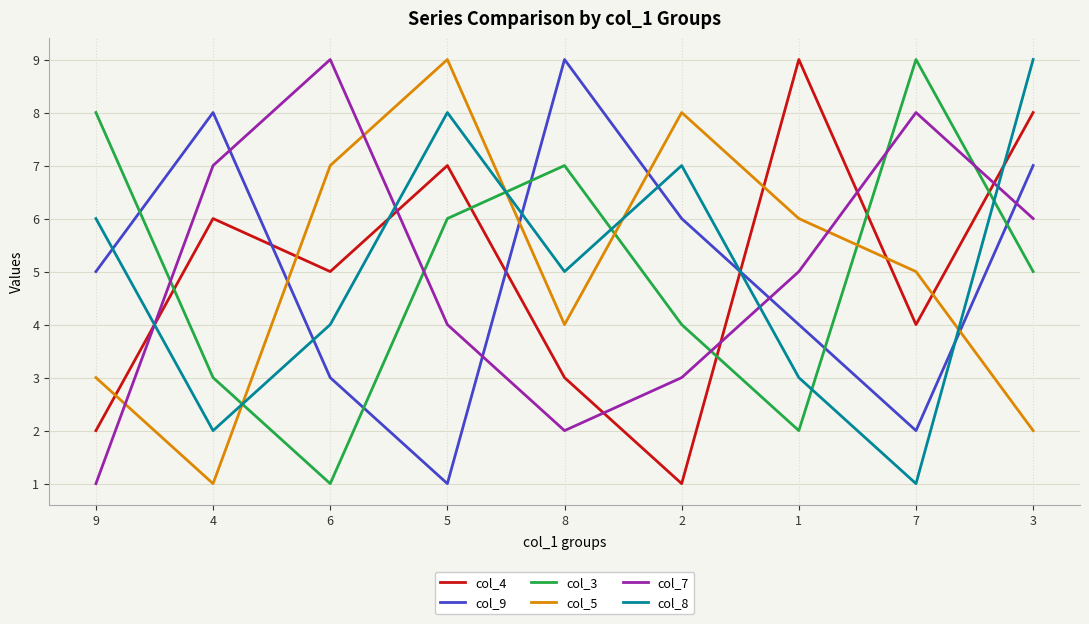

Does the chart display data point markers on the line(s)?

No